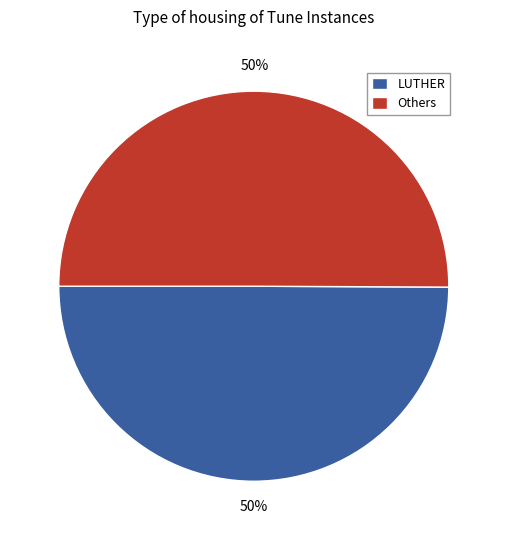

How many segments does this pie chart have?

2